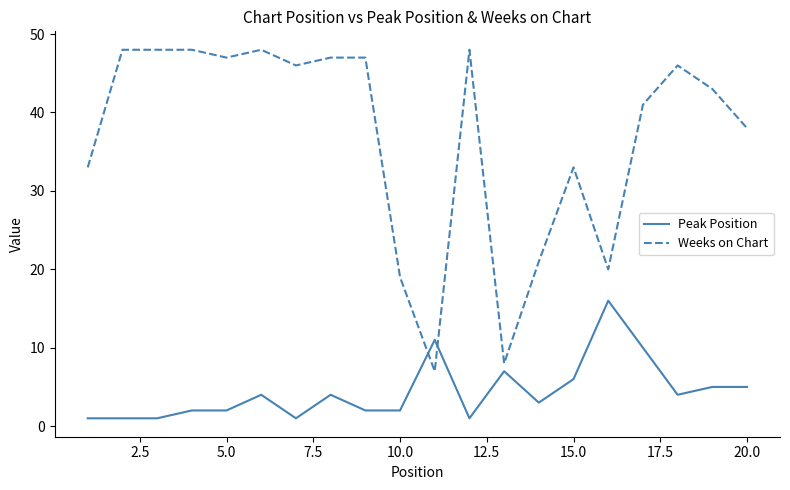

List the series in order of their overall mean, lowest first.

Peak Position, Weeks on Chart